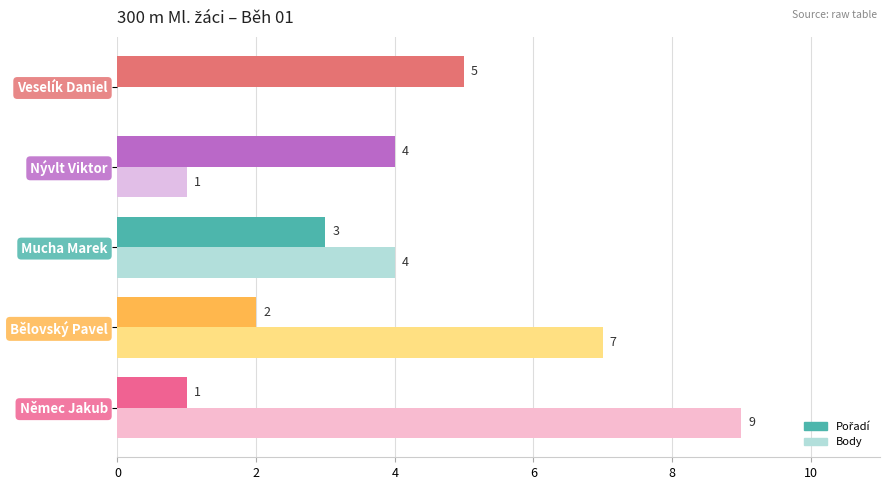

What is the greatest value displayed?

9